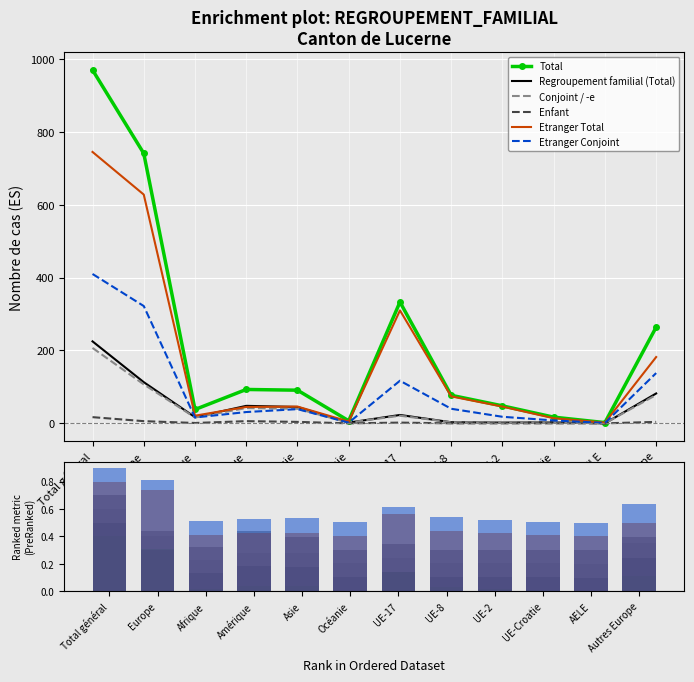

Are the bars horizontal?

No